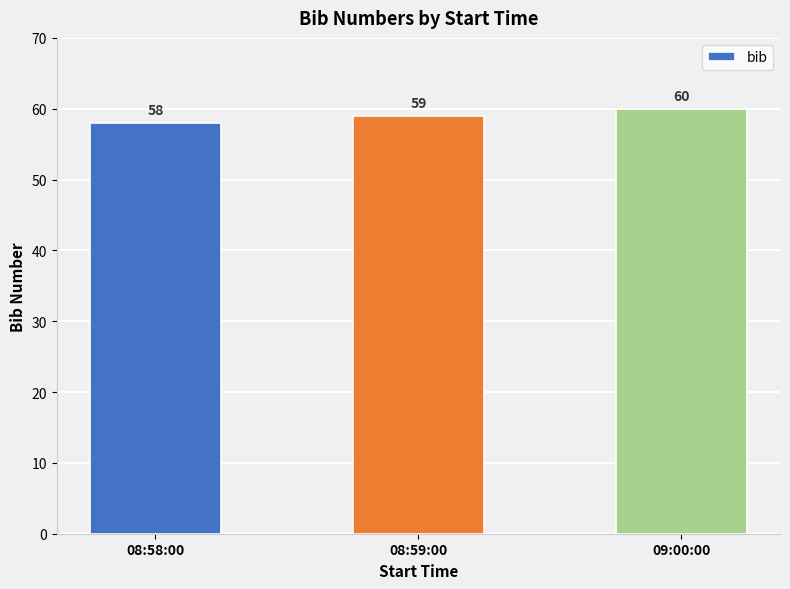

Which category has the highest value across all series?

09:00:00